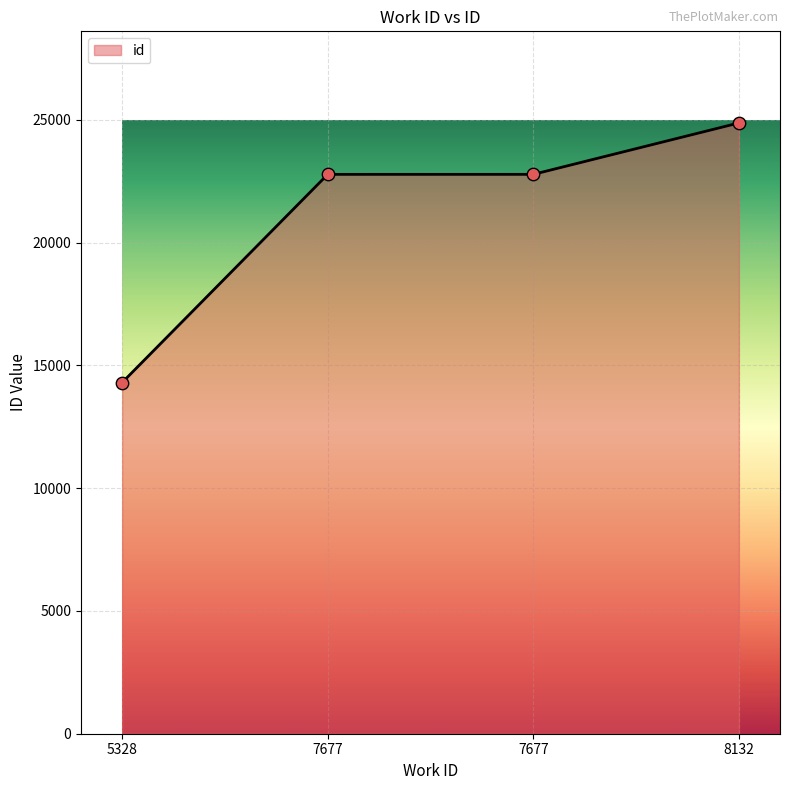

Count the number of data series in this chart.

1